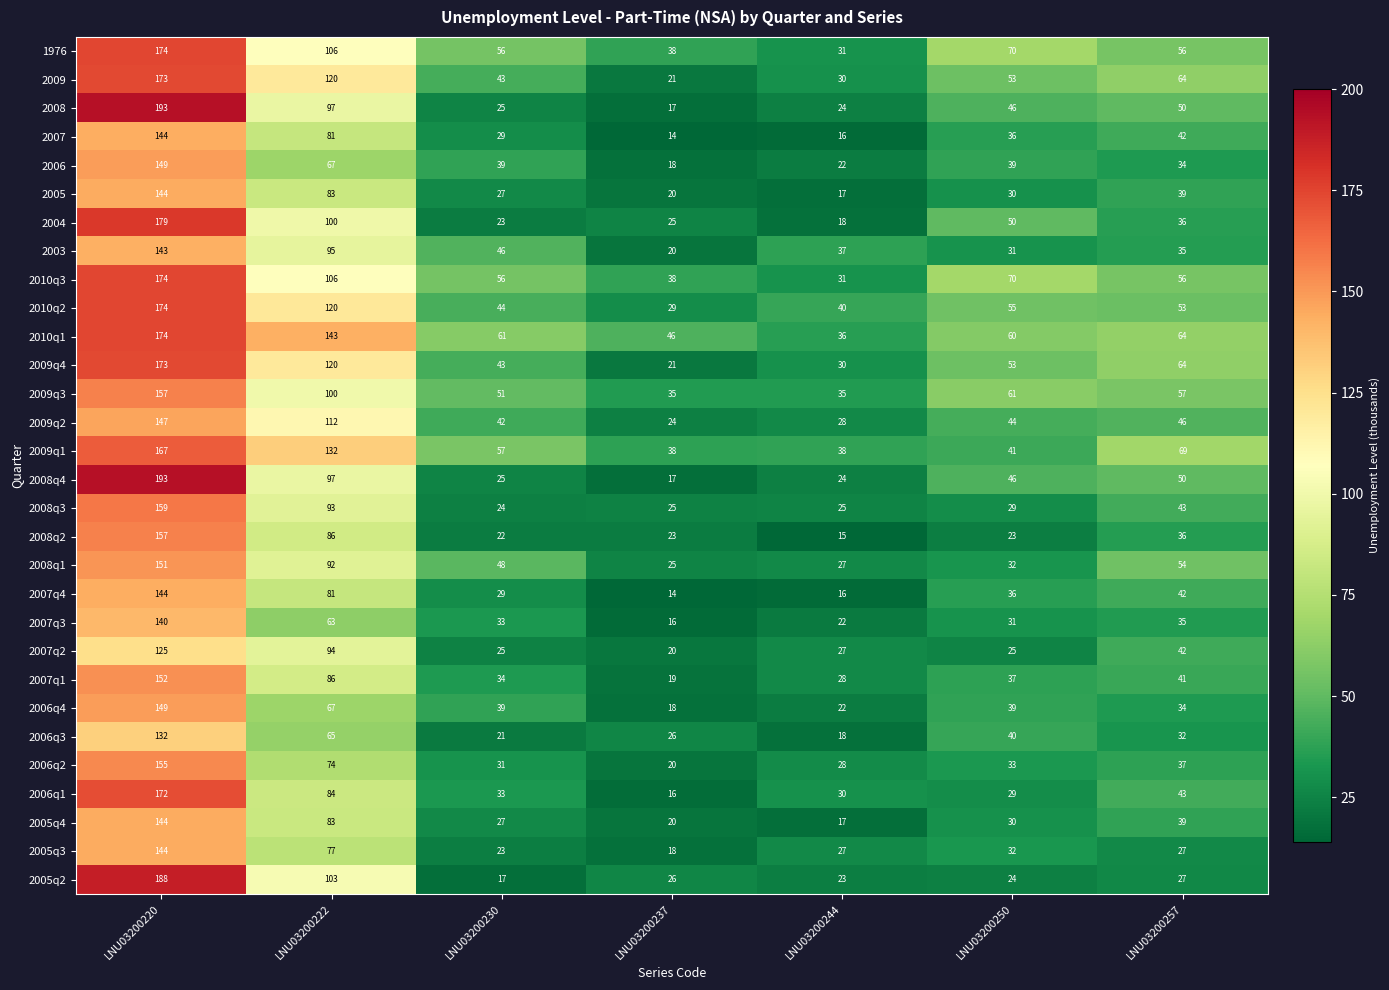

Which series changed the most between LNU03200230 and LNU03200237?

2003